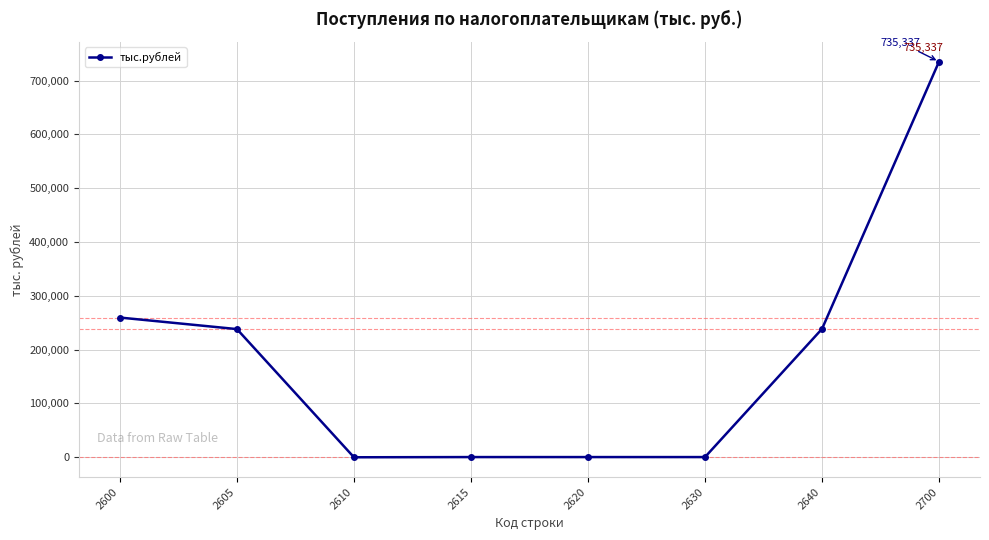

What is the greatest value displayed?

735337